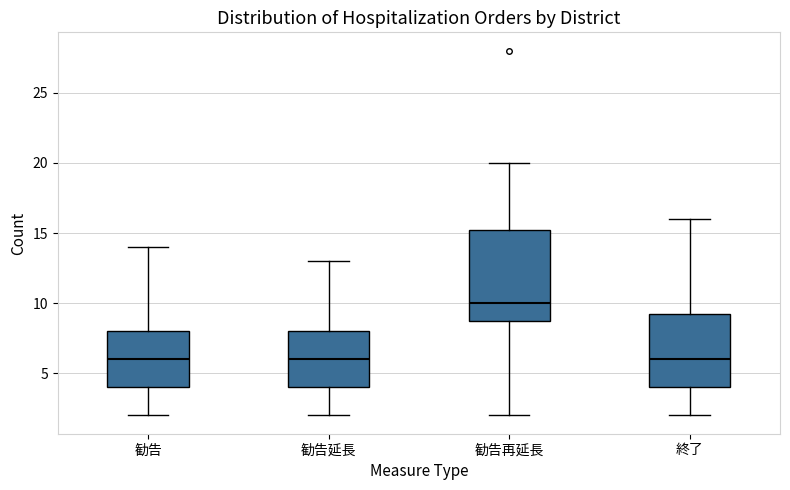

Reading left to right, transcribe this box plot: for each box, give where its median line is, the range the box spans, and where its two whiskers end, as read against the y-axis. The values are not printed on the chart, so give them approximately, as read against the axis.

勧告: median 6.0, box 4.0 to 8.0, whiskers 2.0 to 14.0
勧告延長: median 6.0, box 4.0 to 8.0, whiskers 2.0 to 13.0
勧告再延長: median 10.0, box 9.0 to 15.5, whiskers 2.0 to 20.0
終了: median 6.0, box 4.0 to 9.5, whiskers 2.0 to 16.0